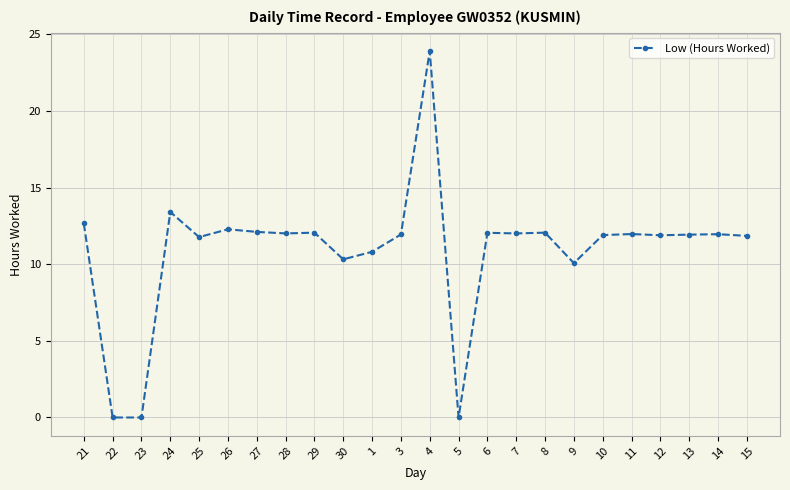

Where does the data first go above 11?

21